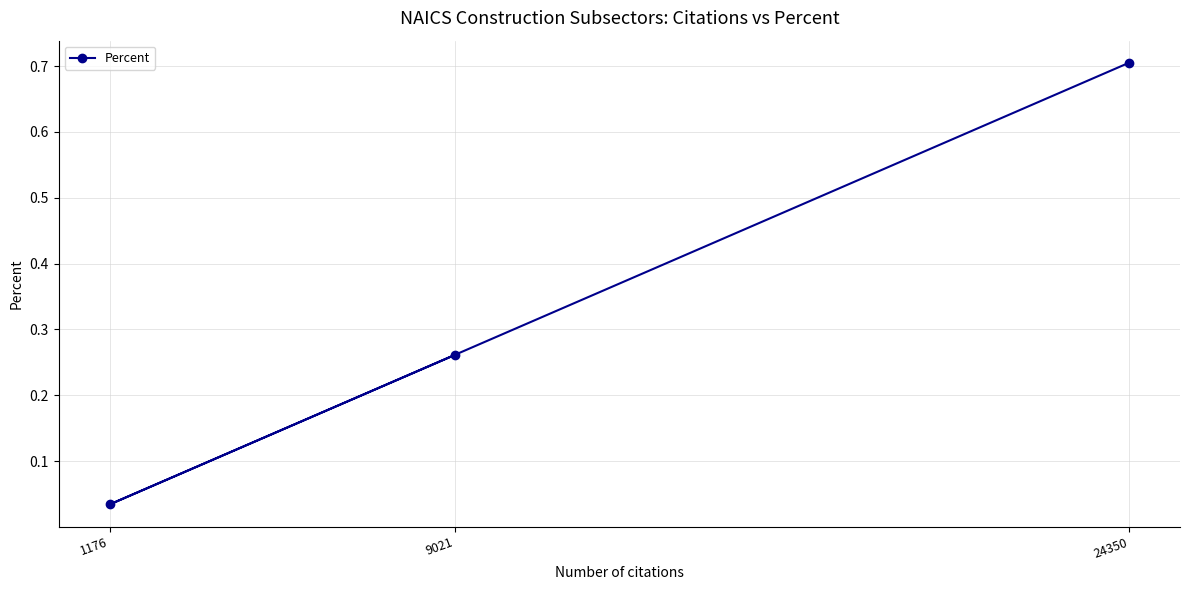

What is the value of the 3rd point from the left?

0.7